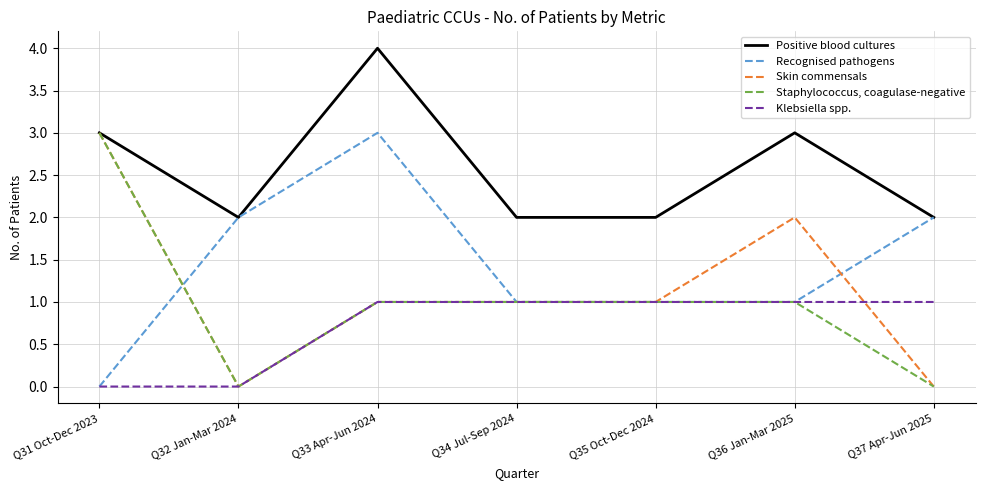

How many Positive blood cultures values are between 2 and 3?

6